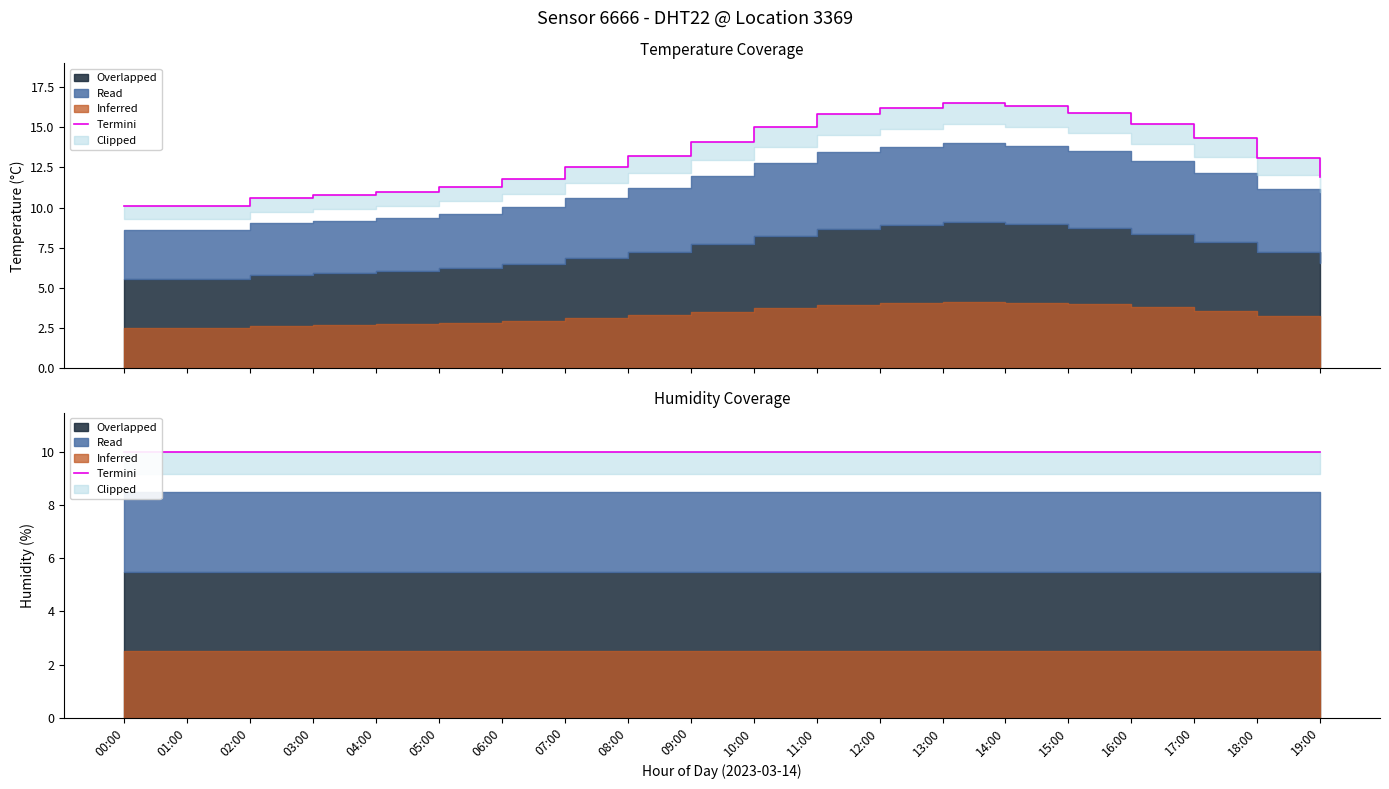

At which label does the data first exceed 13?

08:00